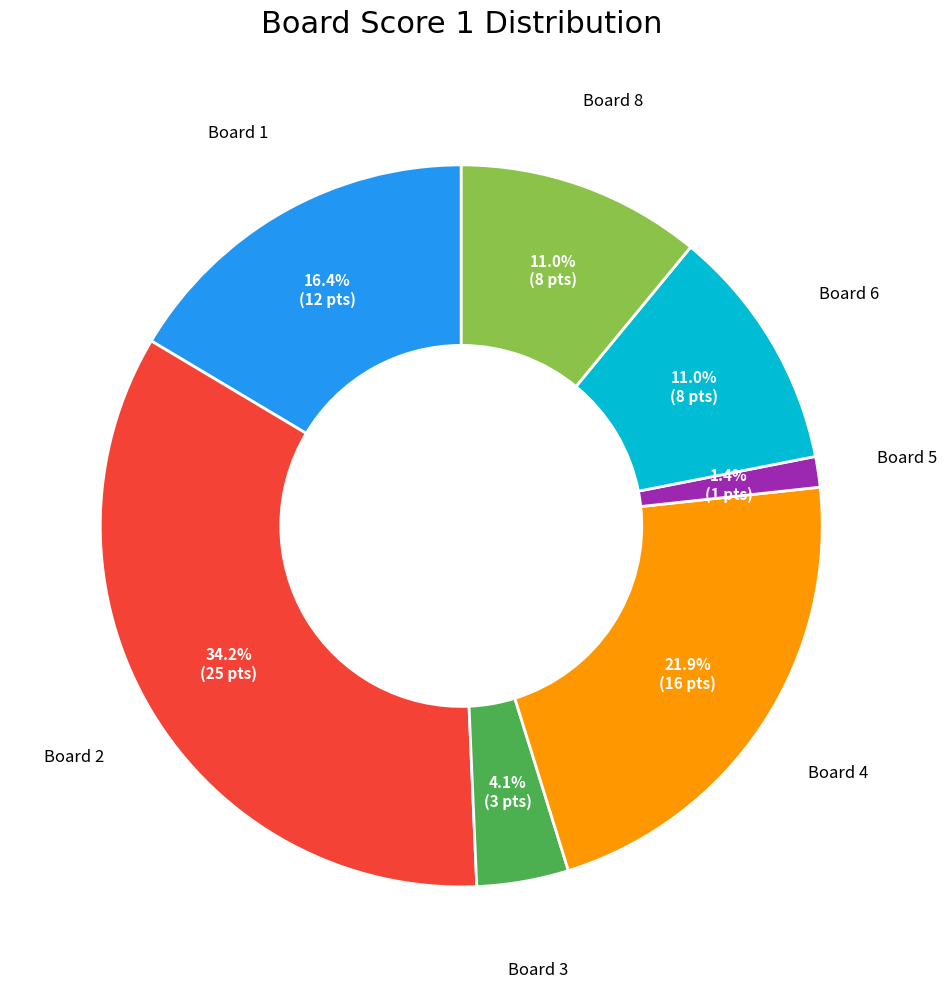

How many segments does this pie chart have?

7